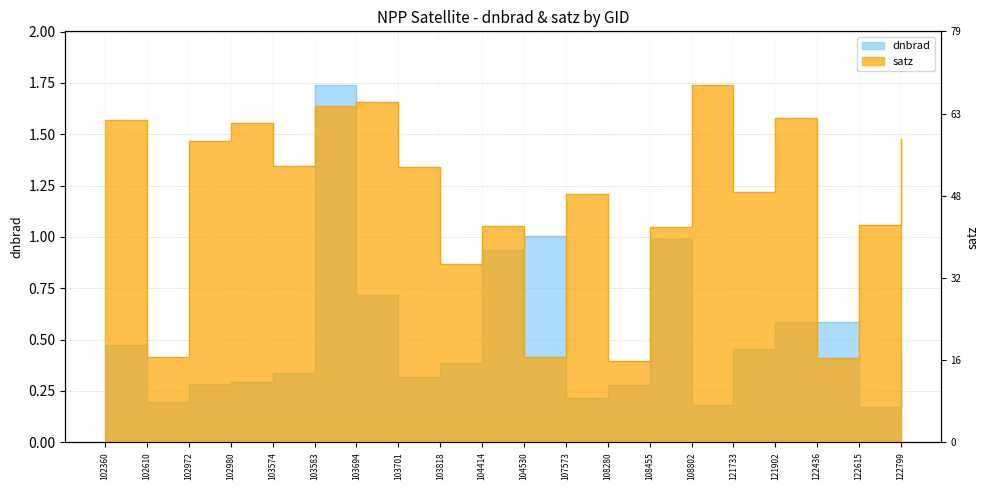

Is the value of satz at 122615 greater than the value of dnbrad at 108455?

Yes